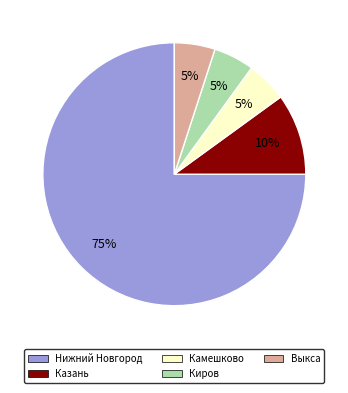

Which has a higher value, Киров or Казань?

Казань